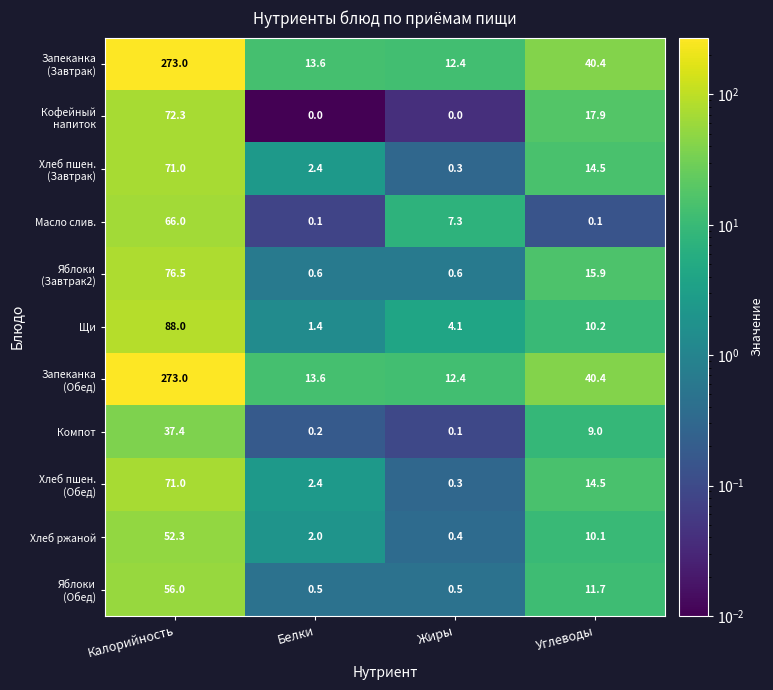

What is the average value of the Компот series?

11.7